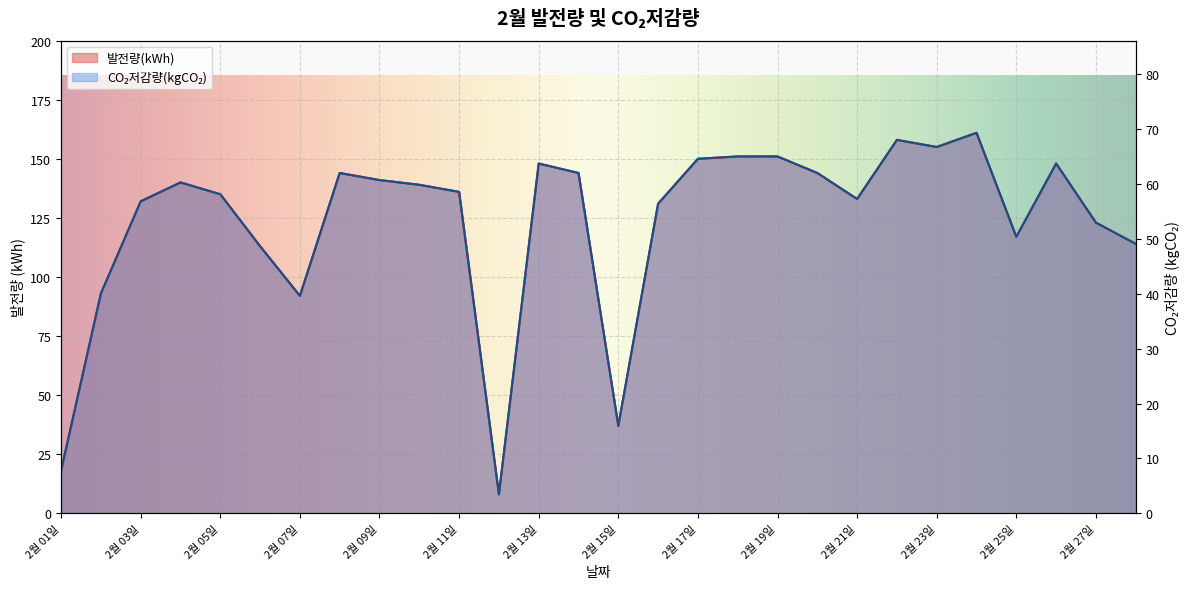

List the series in order of their peak value, highest first.

발전량(kWh), CO2저감량(kgCO2)